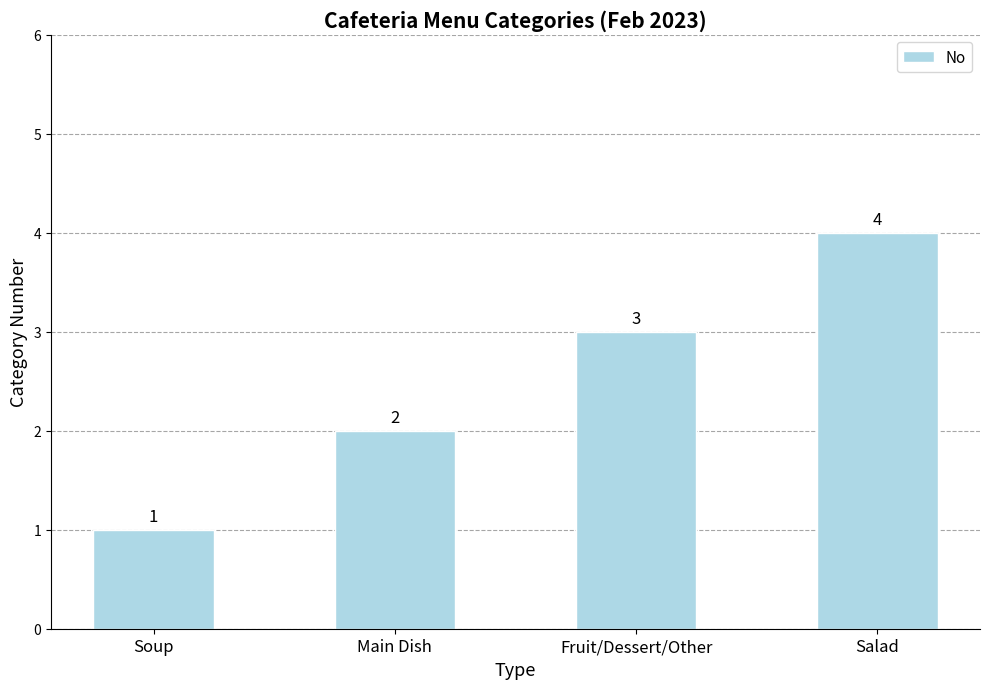

How many distinct data groups are displayed?

1